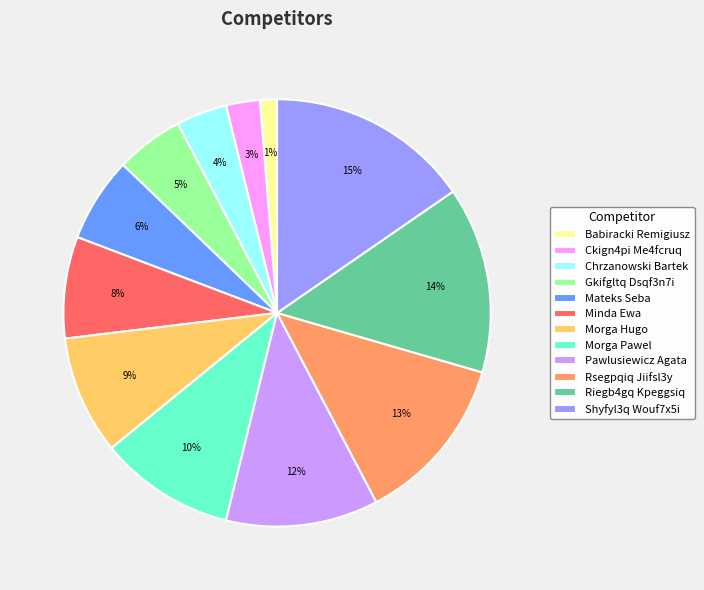

How many segments does this pie chart have?

12